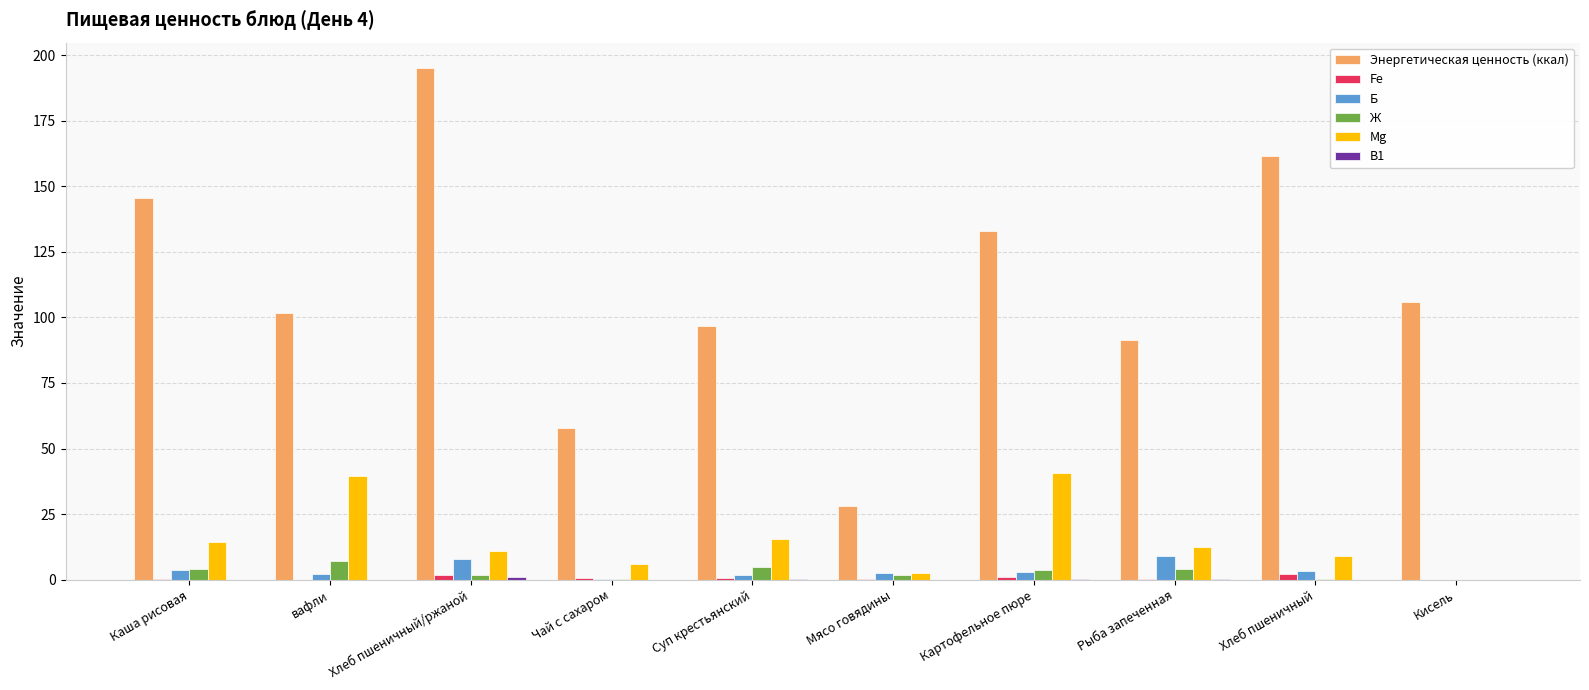

Which series has the largest total across all categories?

Энергетическая ценность (ккал)